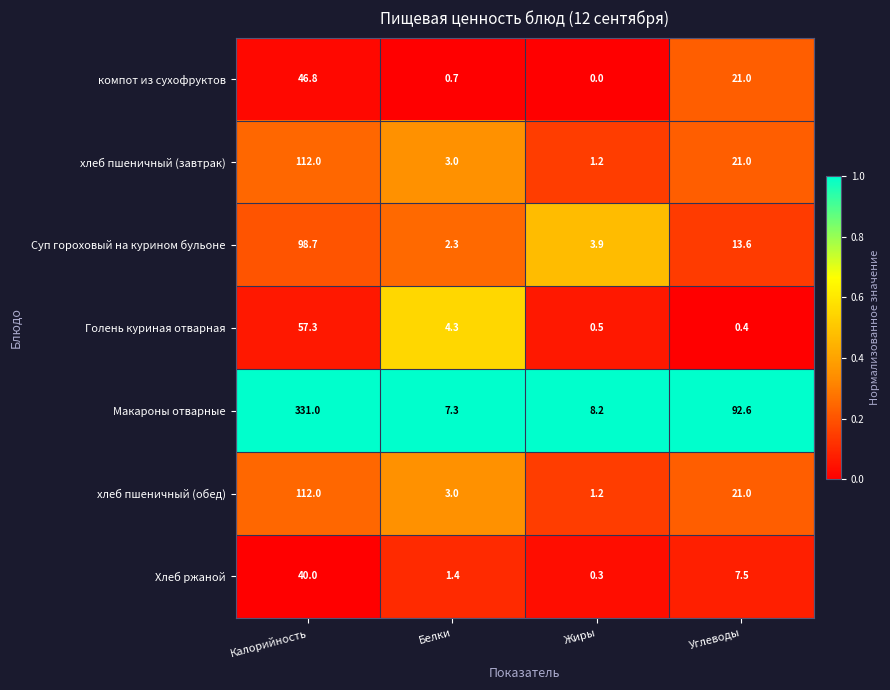

True or false: хлеб пшеничный (обед) has a value of 112.0 at Калорийность.

True